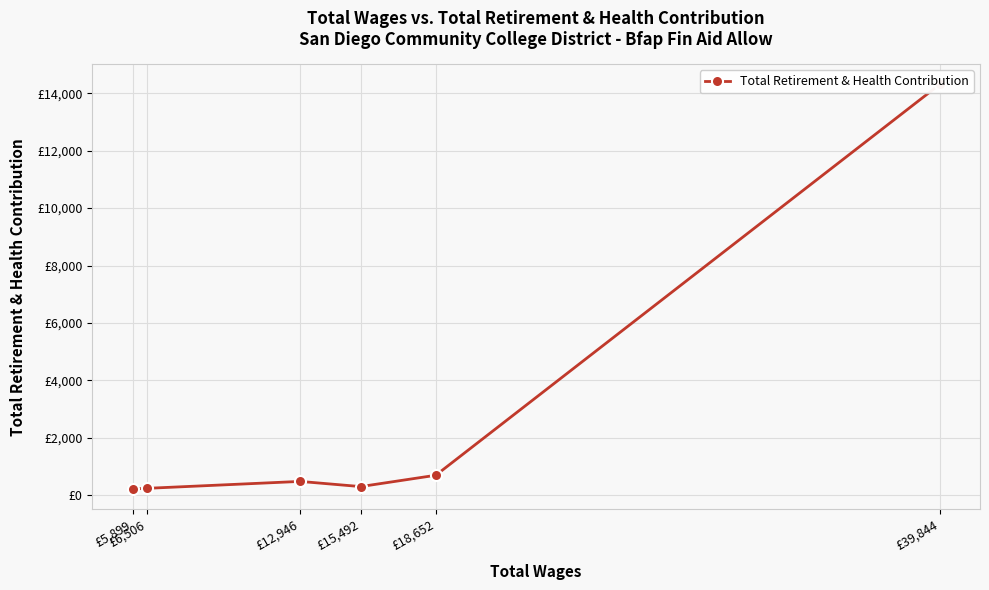

Reading left to right, list all the values displayed in this chart.

£5,899=221	£6,506=244	£12,946=485	£15,492=305	£18,652=699	£39,844=14304